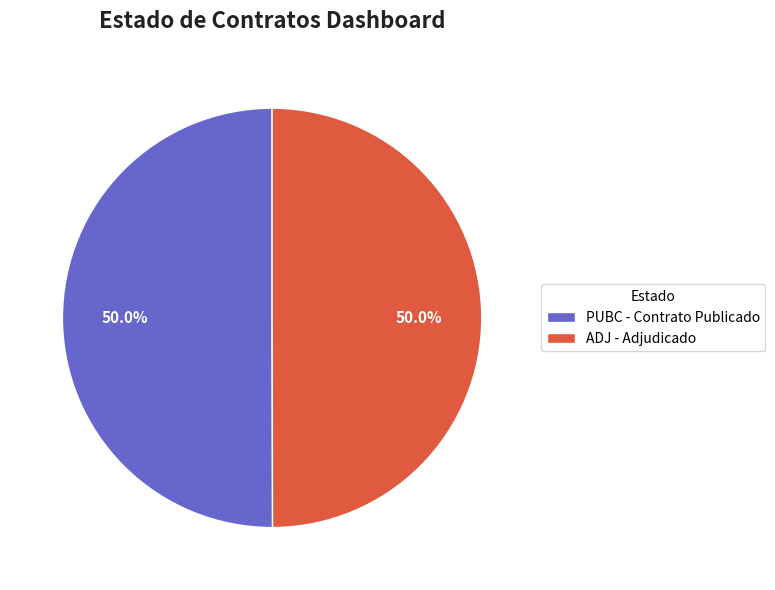

Combined, do ADJ and PUBC account for over 50%?

Yes